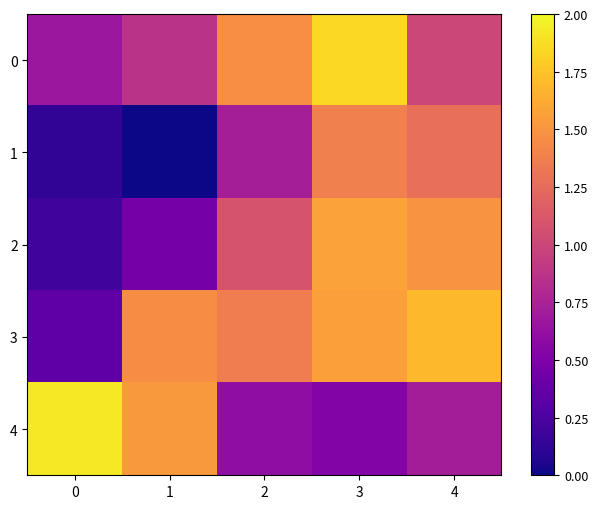

Reading left to right, list all the values displayed in this chart.

0: 0=0.7	1=0.9	2=1.5	3=1.8	4=1.0
1: 0=0.1	1=0.0	2=0.7	3=1.4	4=1.3
2: 0=0.2	1=0.5	2=1.1	3=1.6	4=1.5
3: 0=0.3	1=1.5	2=1.4	3=1.6	4=1.7
4: 0=1.9	1=1.5	2=0.6	3=0.5	4=0.7